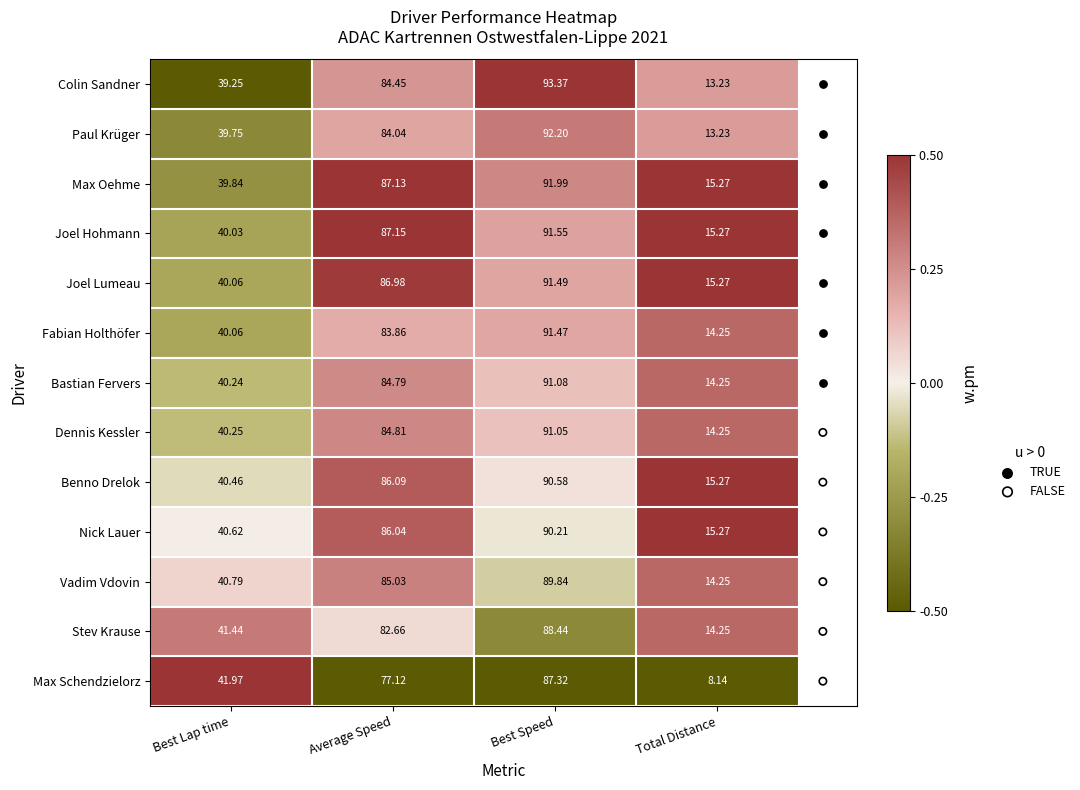

Which label corresponds to the largest value in the chart?

Best Speed